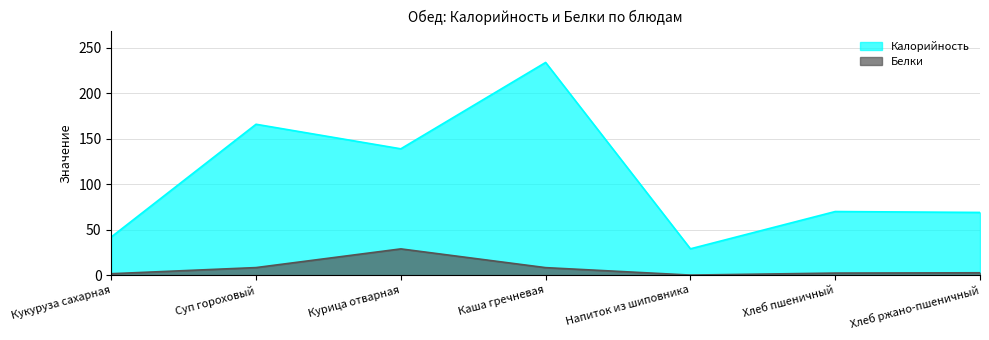

What is the label of the 4th point from the right?

Каша гречневая